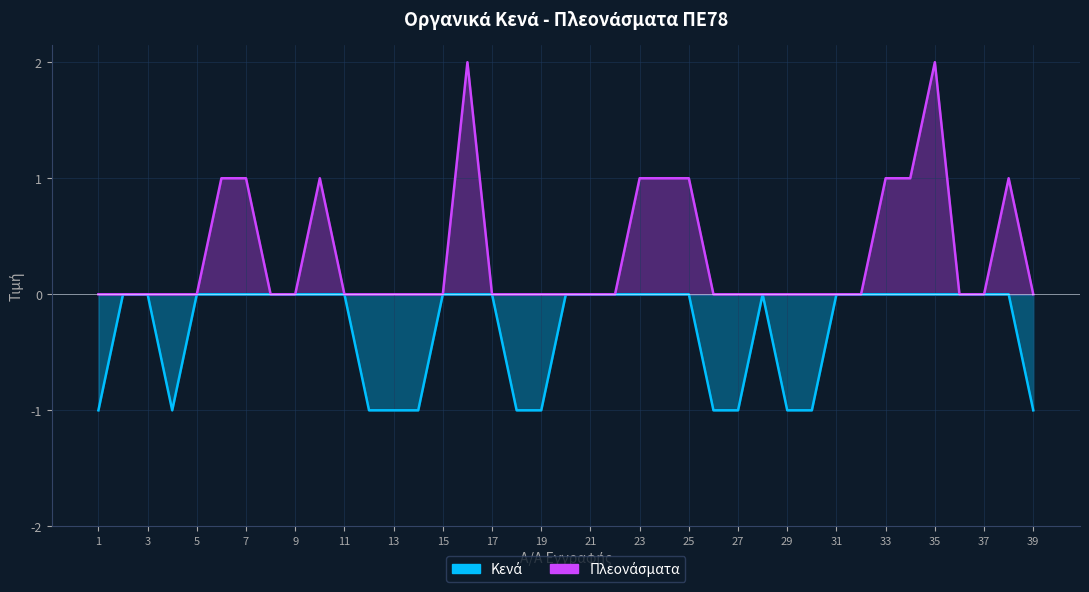

Rank the categories by Πλεονάσματα value from highest to lowest.

16, 35, 6, 7, 10, 23, 24, 25, 33, 34, 38, 1, 2, 3, 4, 5, 8, 9, 11, 12, 13, 14, 15, 17, 18, 19, 20, 21, 22, 26, 27, 28, 29, 30, 31, 32, 36, 37, 39